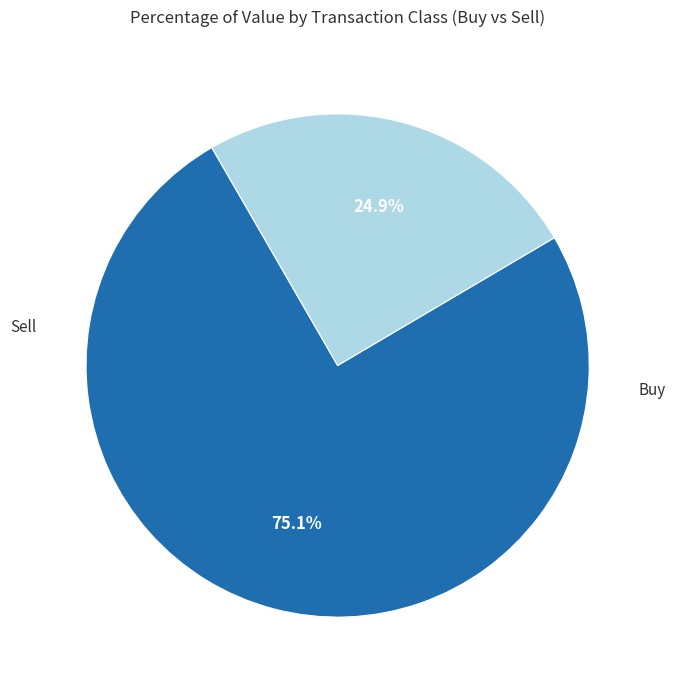

Does any single category account for the majority?

Yes